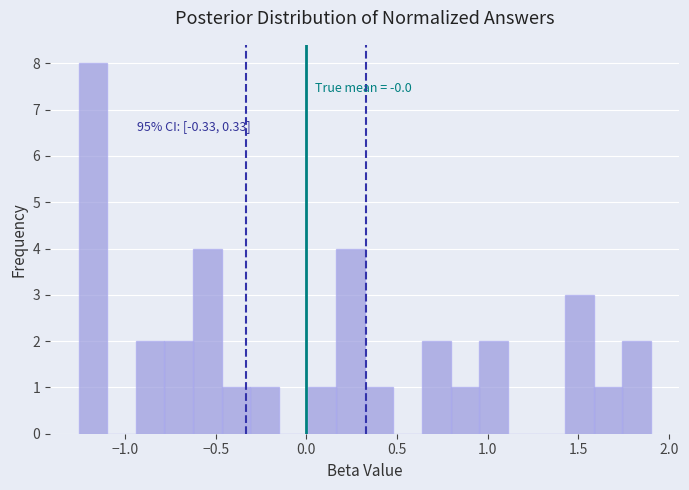

Around what value on the x-axis is the tallest bar? Give the approximate position of its centre, as read against the axis.

-1.20